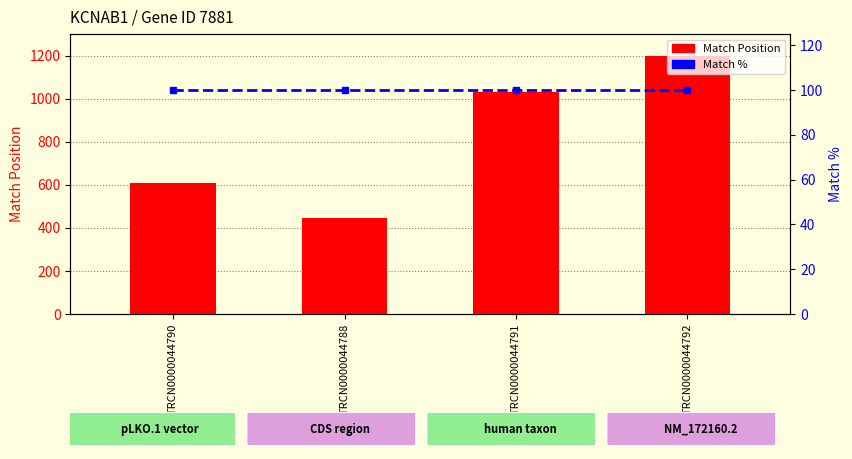

Is the value of Match Position at TRCN0000044788 greater than the value of Match % at TRCN0000044792?

Yes